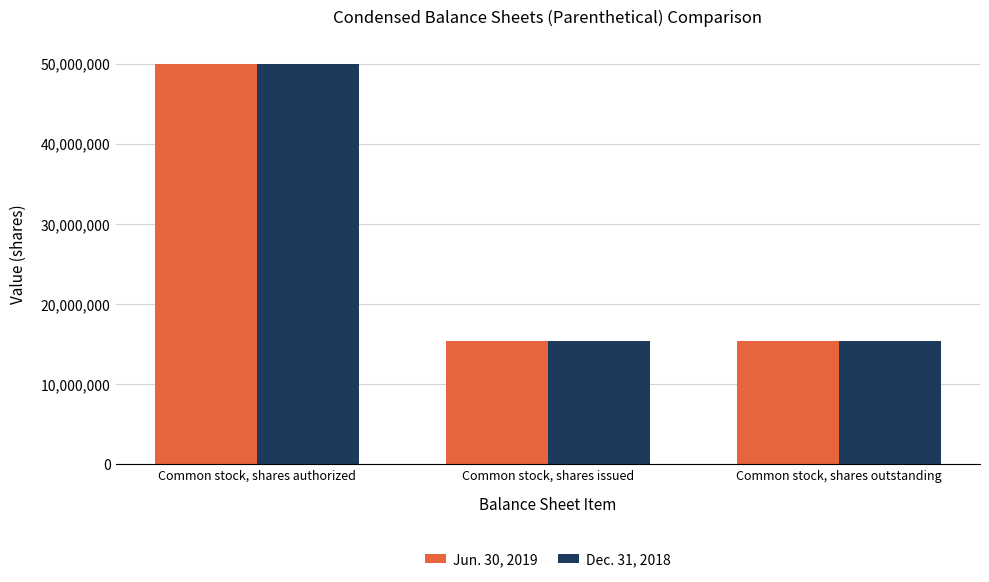

Are the bars grouped side by side (vs. stacked)?

Yes